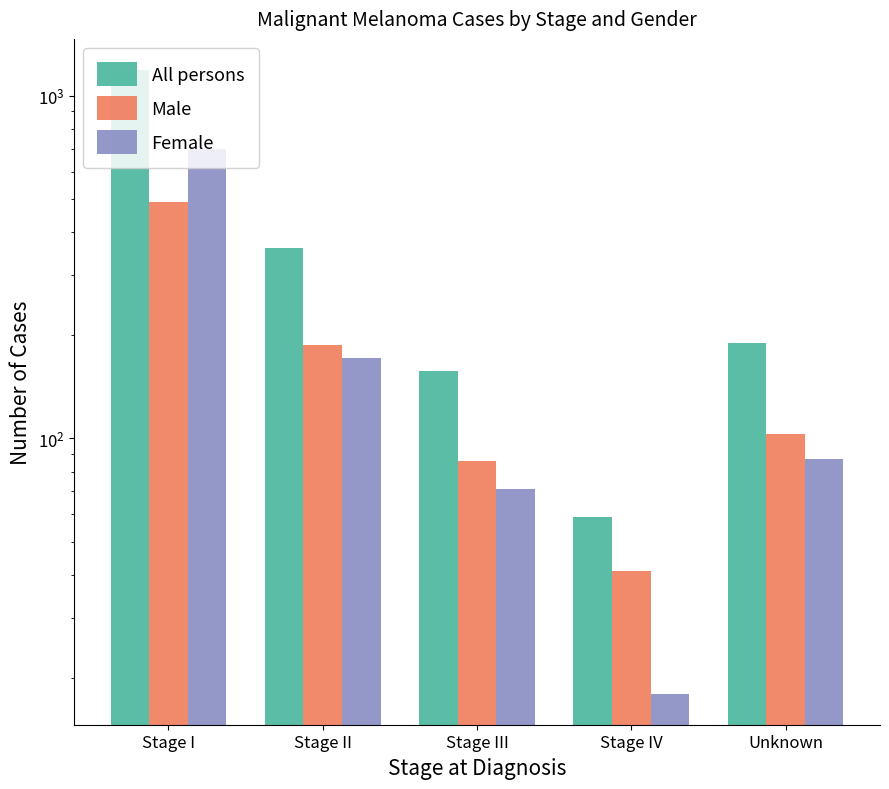

Is it true that Male equals 822 at Stage I?

False